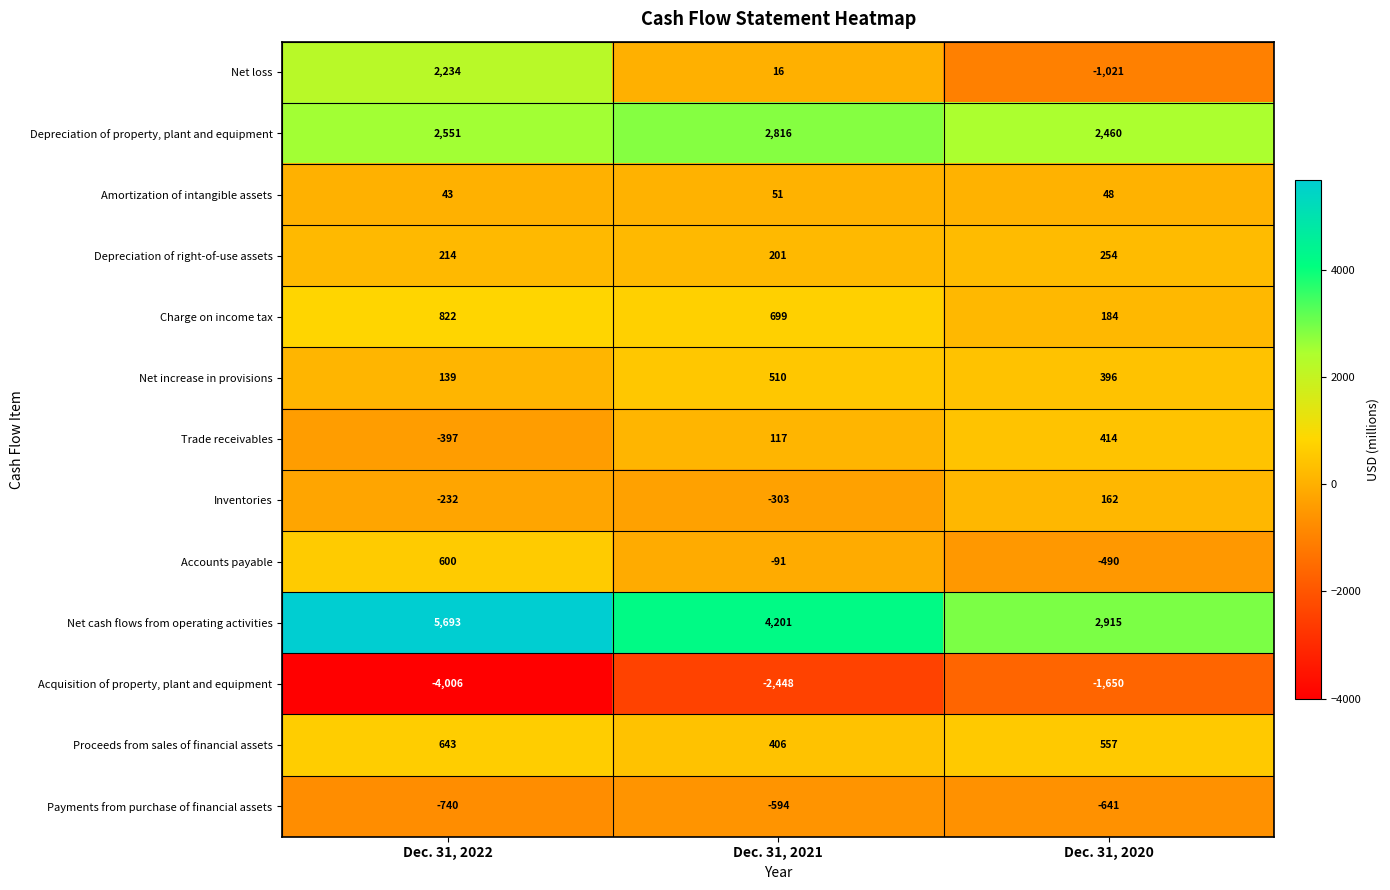

What is the spread (max minus min) of values at Dec. 31, 2021?

6649